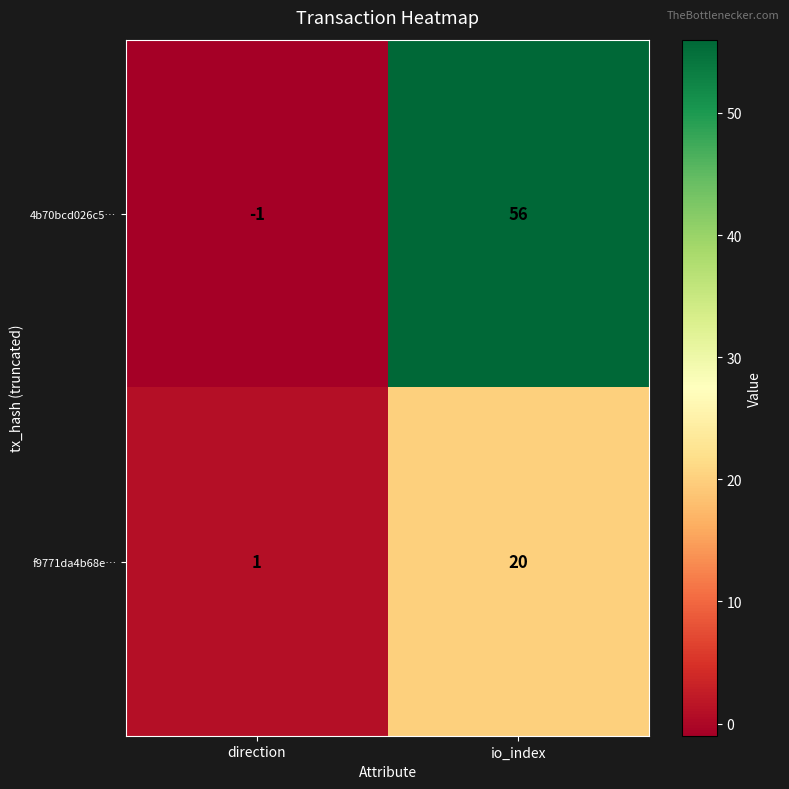

At direction, list the series in order from largest to smallest.

f9771da4b68e…, 4b70bcd026c5…